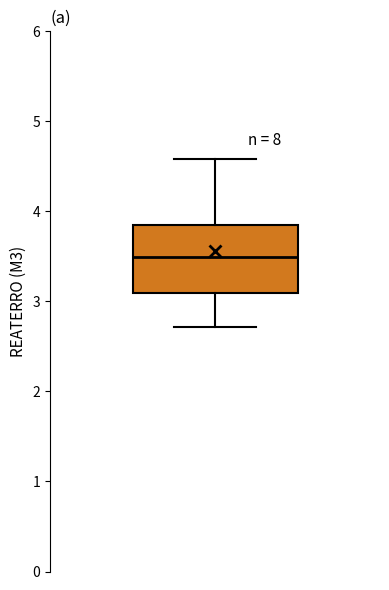

Read this box plot against the y-axis: the position of the median line, the range covered by the box, and the ends of both whiskers. The values are not printed on the chart, so give them approximately, as read against the axis.

median 3.5, box 3.1 to 3.8, whiskers 2.7 to 4.6